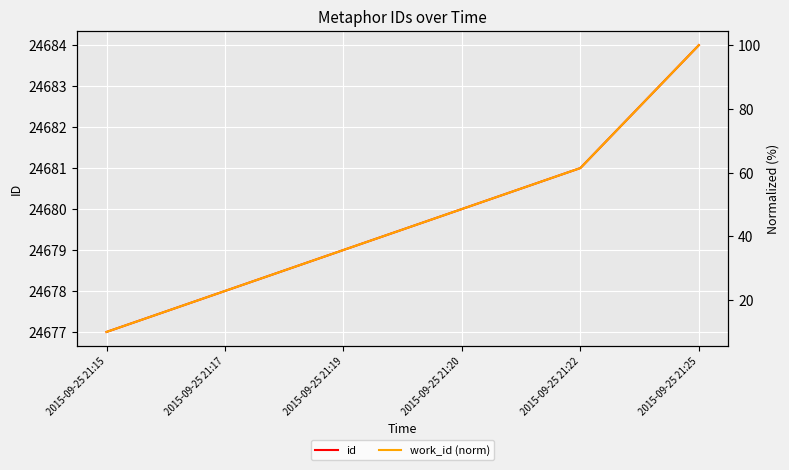

The value of work_id (norm) at 2015-09-25 21:25 is 100.0. True or false?

True